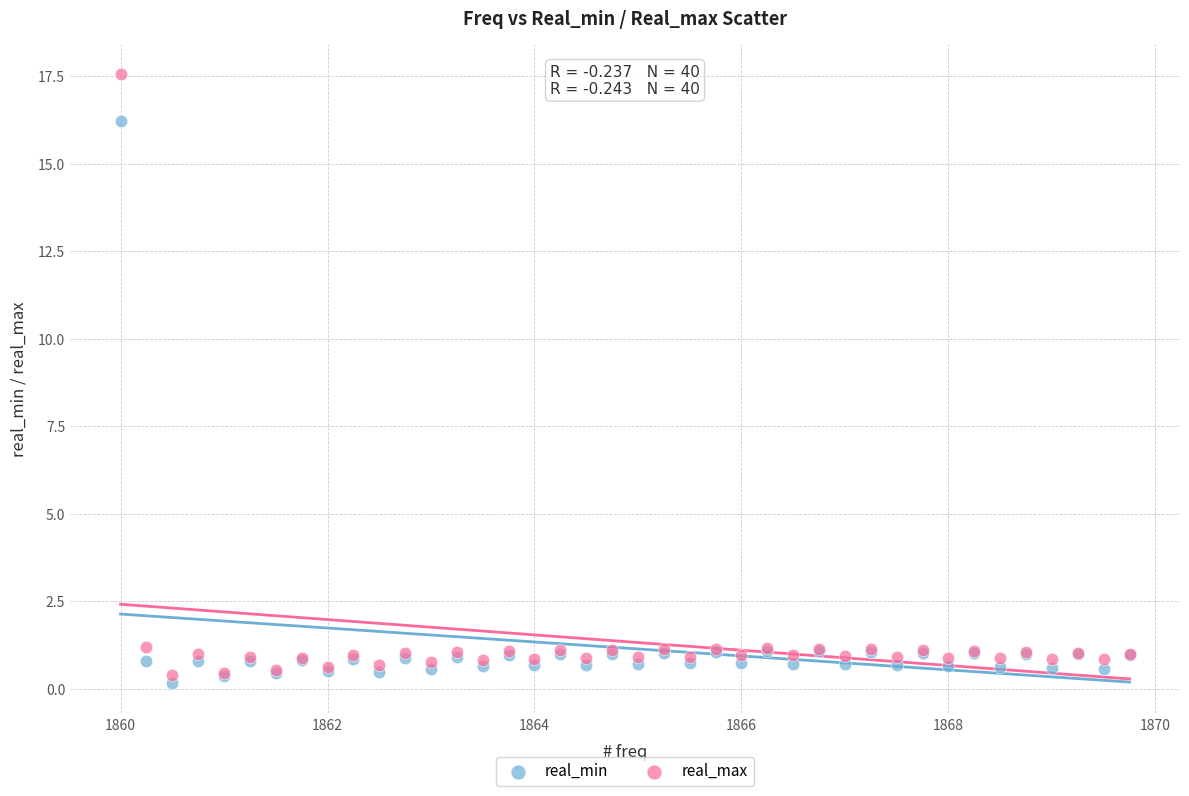

Which series reaches the maximum Y coordinate?

real_max